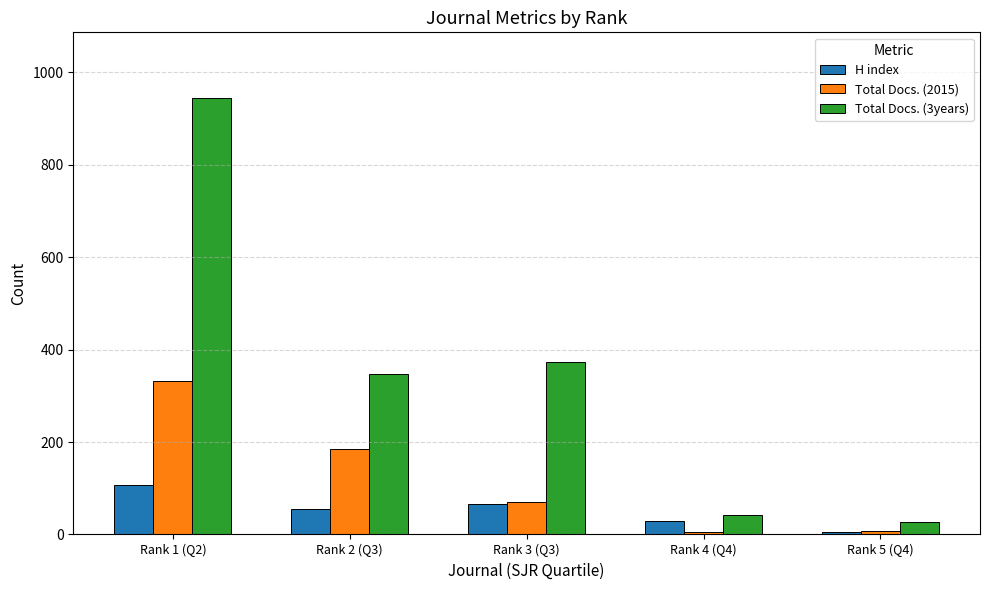

The value of Total Docs. (2015) at Rank 2 (Q3) is 186. True or false?

True